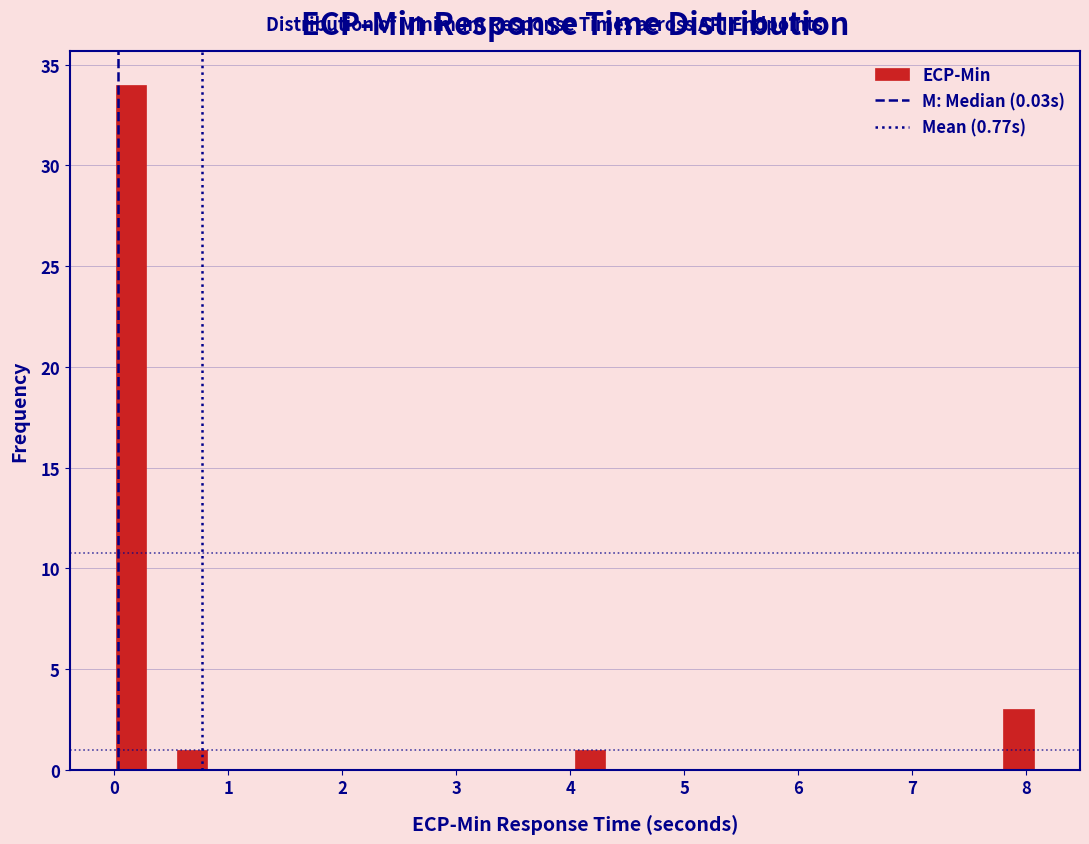

Around what value on the x-axis is the tallest bar? Give the approximate position of its centre, as read against the axis.

0.1